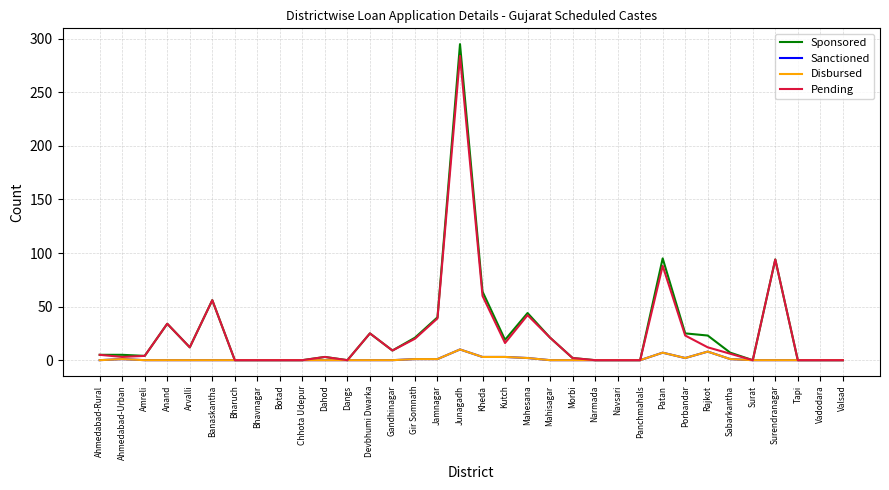

Does the chart have visible grid lines?

Yes